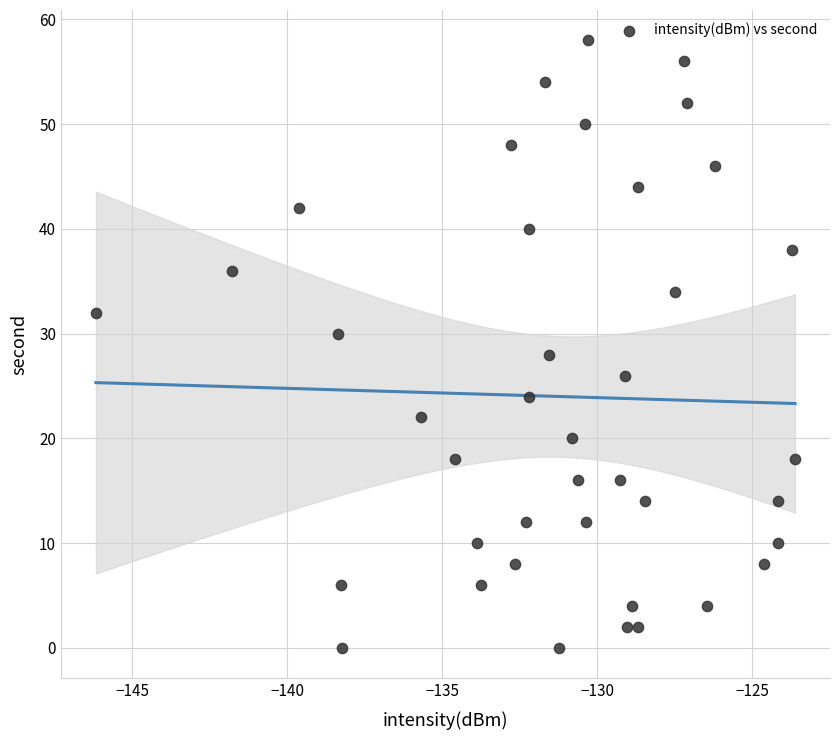

What is the range of Y values (max minus min)?

58